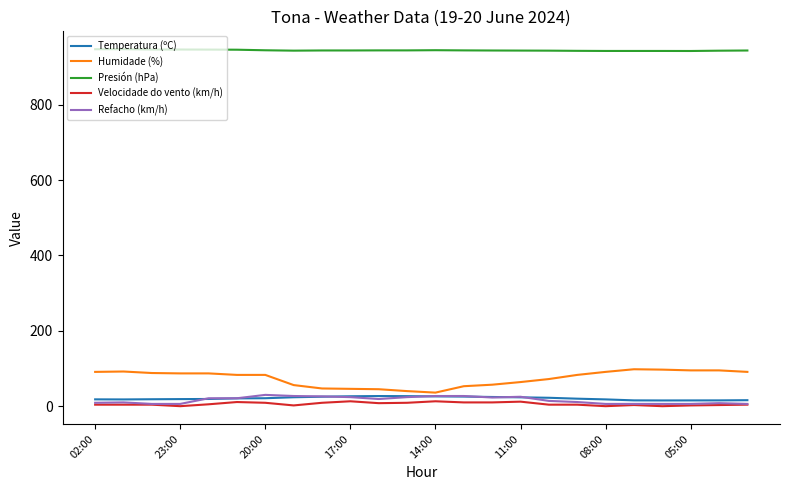

What is the highest value of the Humidade (%) series?

98.0